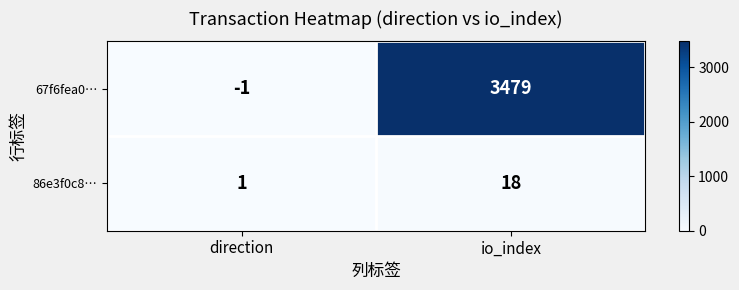

Which series changed the most between direction and io_index?

67f6fea0…